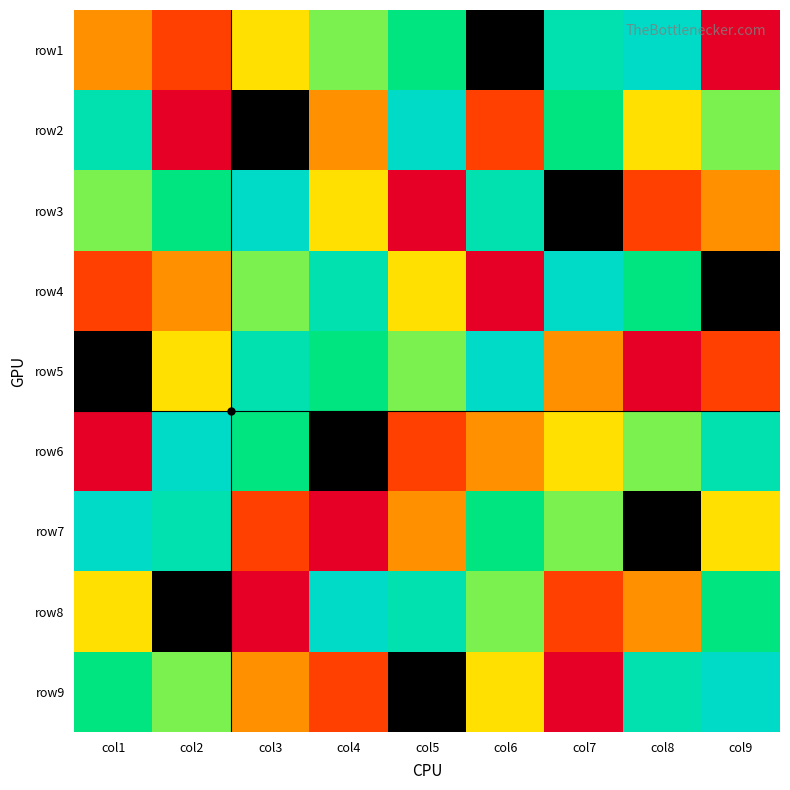

Between col4 and col5, which series saw the biggest shift?

row2